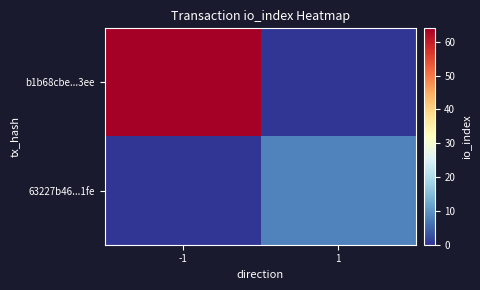

What is the spread (max minus min) of values at -1?

64